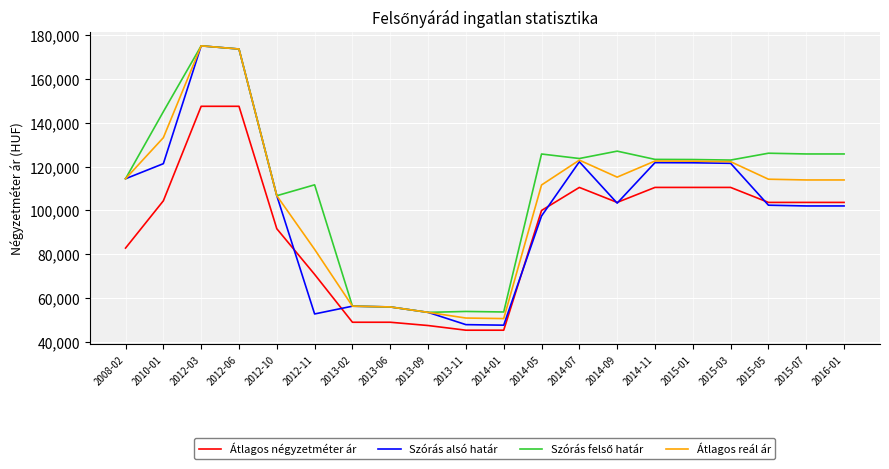

What is the total value across all series at 2014-07?

479446